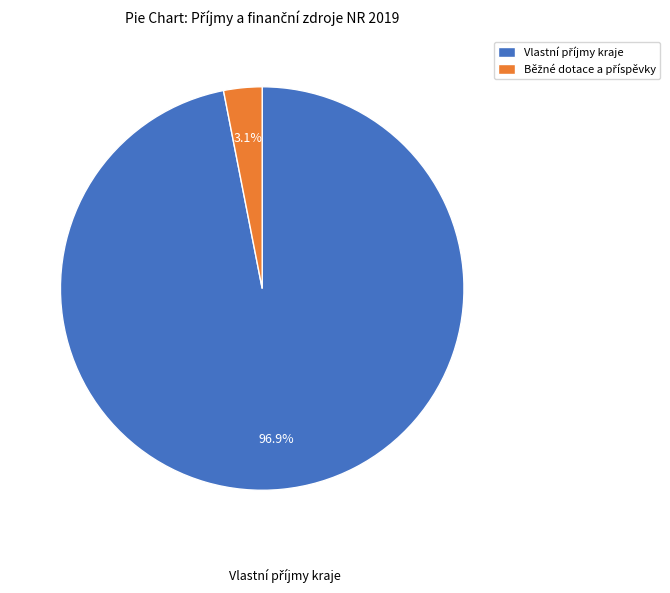

Does any single category account for the majority?

Yes